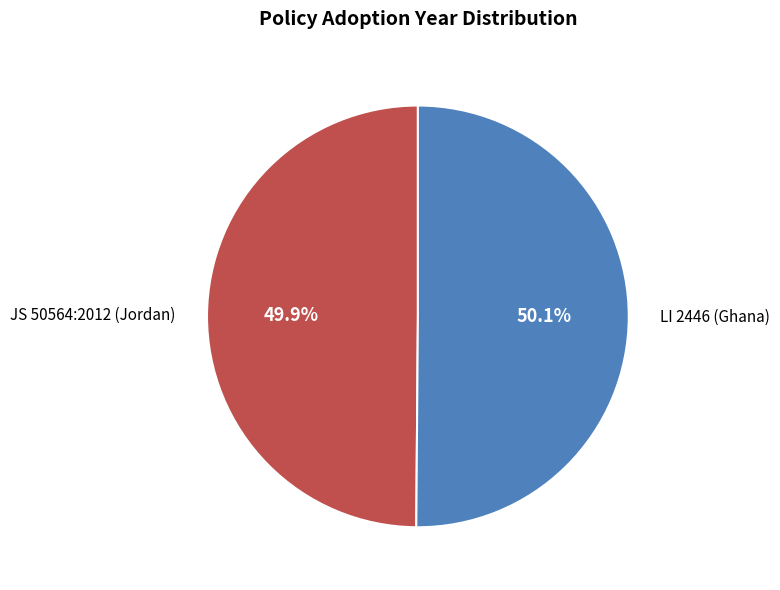

Is it true that LI 2446 is 50% of the pie?

True